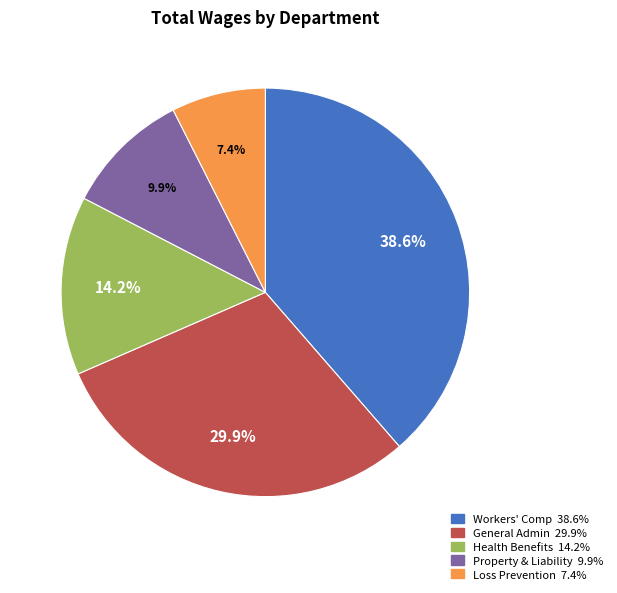

What percentage is the General Admin slice, to the nearest percent?

30%